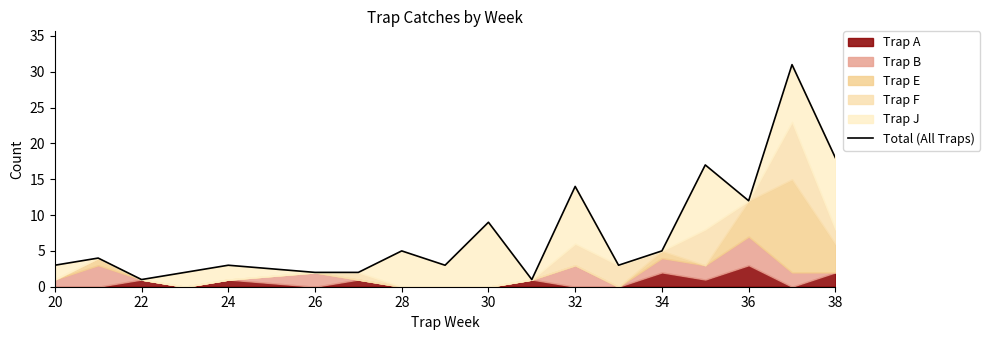

What is the average value?

8